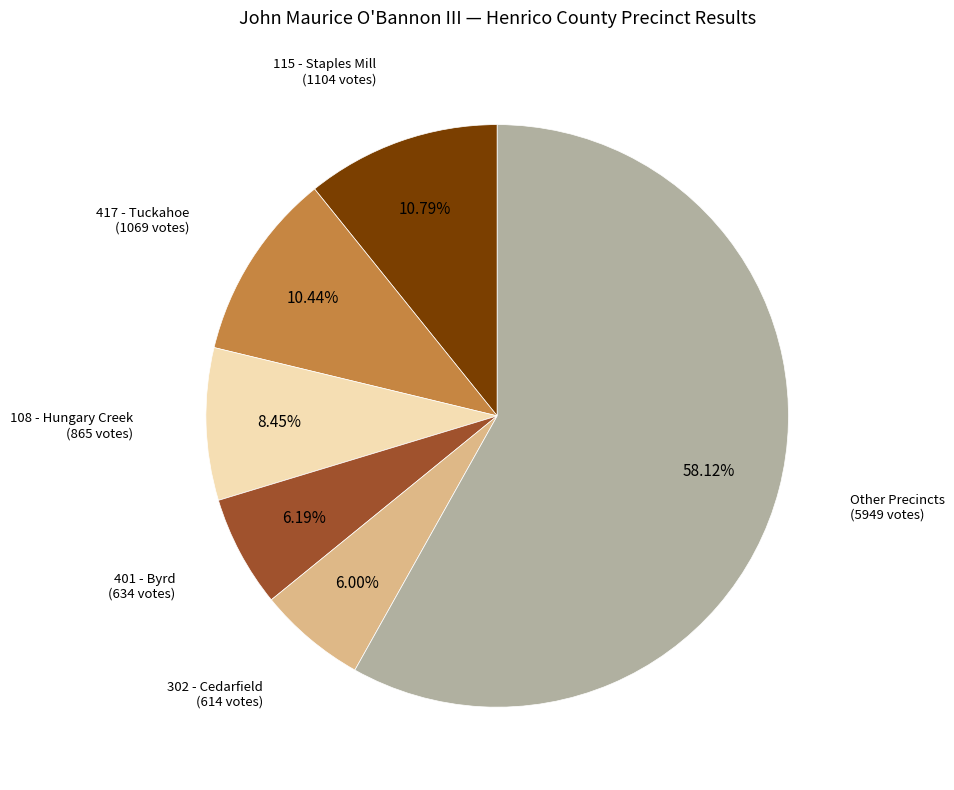

Is there any slice that represents more than half of the pie?

Yes